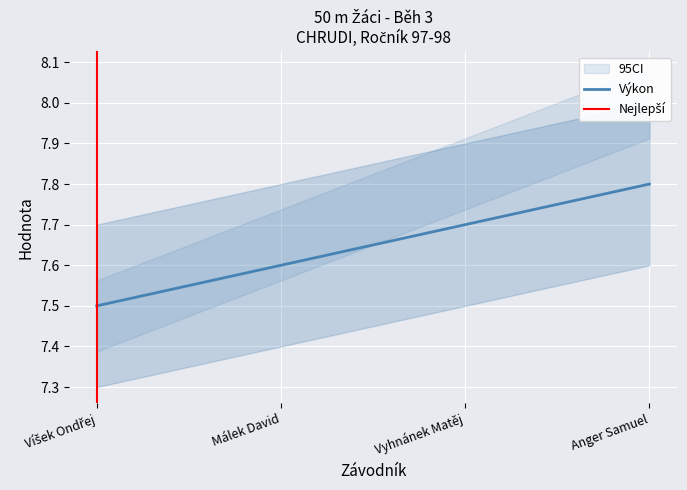

What is the change in value from Víšek Ondřej to Málek David?

+0.1